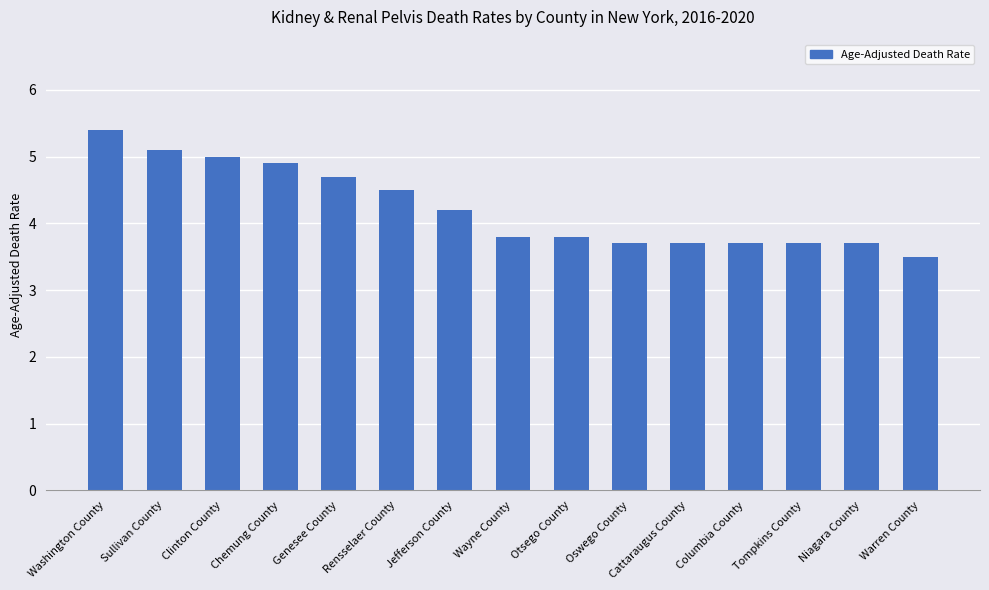

At which category does the chart reach its minimum across all series?

Warren County